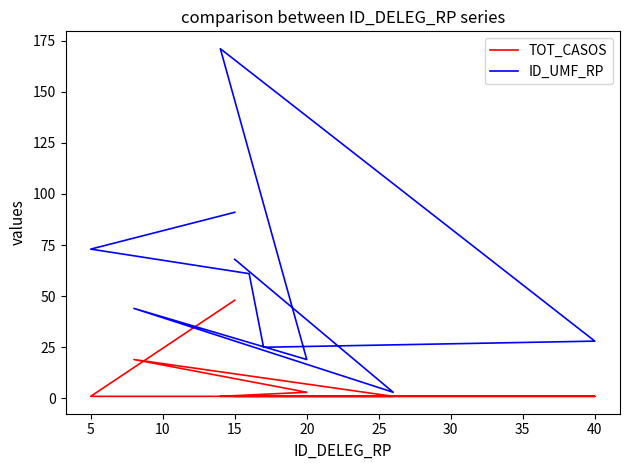

What are all the series names shown in the legend?

TOT_CASOS, ID_UMF_RP